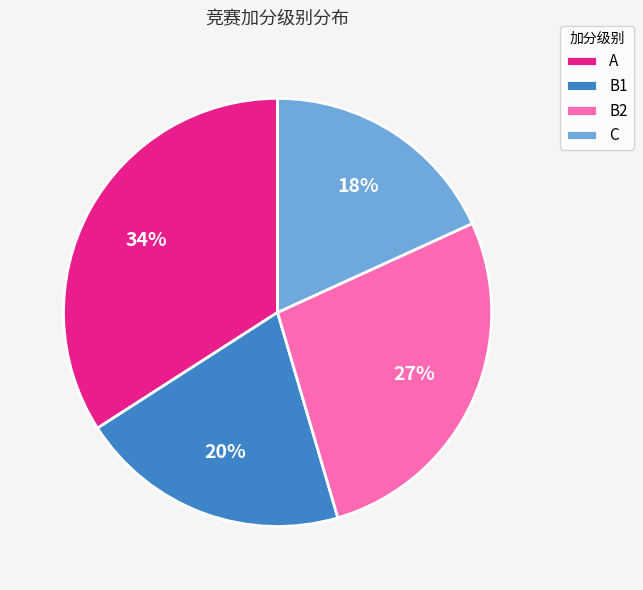

Rank the categories by value from lowest to highest.

C, B1, B2, A